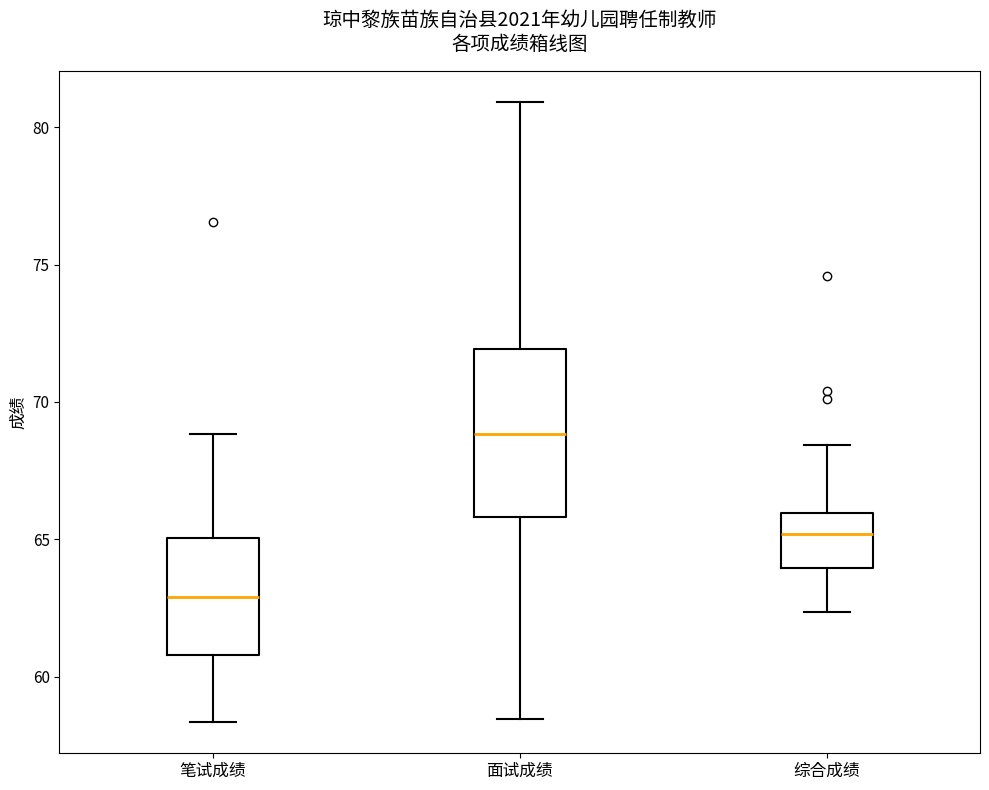

Where does the median line of the box for 面试成绩 sit on the y-axis? The values are not printed on the chart, so give them approximately, as read against the axis.

69.0